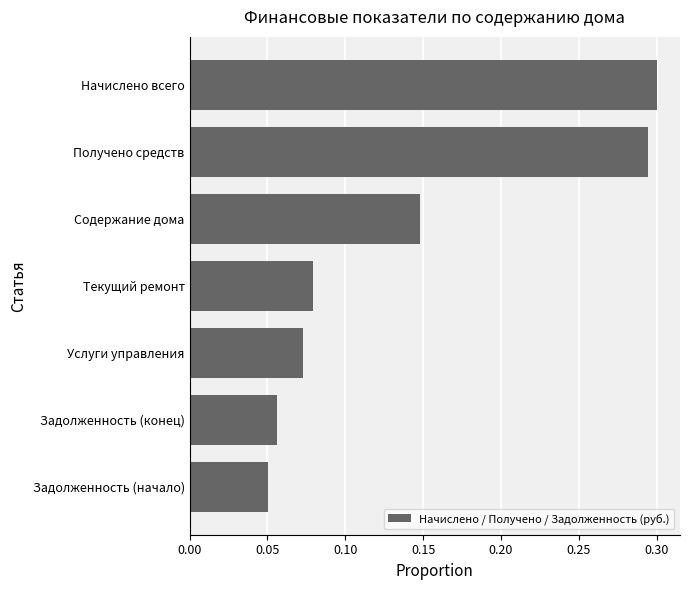

Count the values in the range 0 to 1.

7